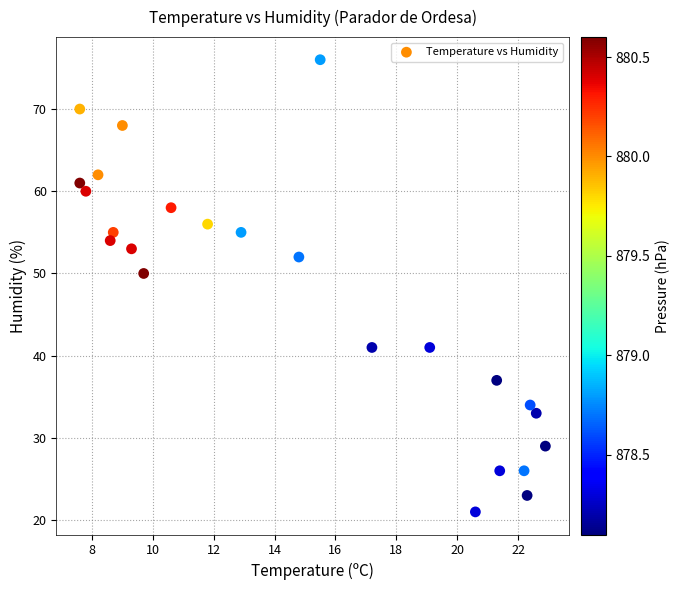

What Y value in the scatter plot is closest to 48?

50